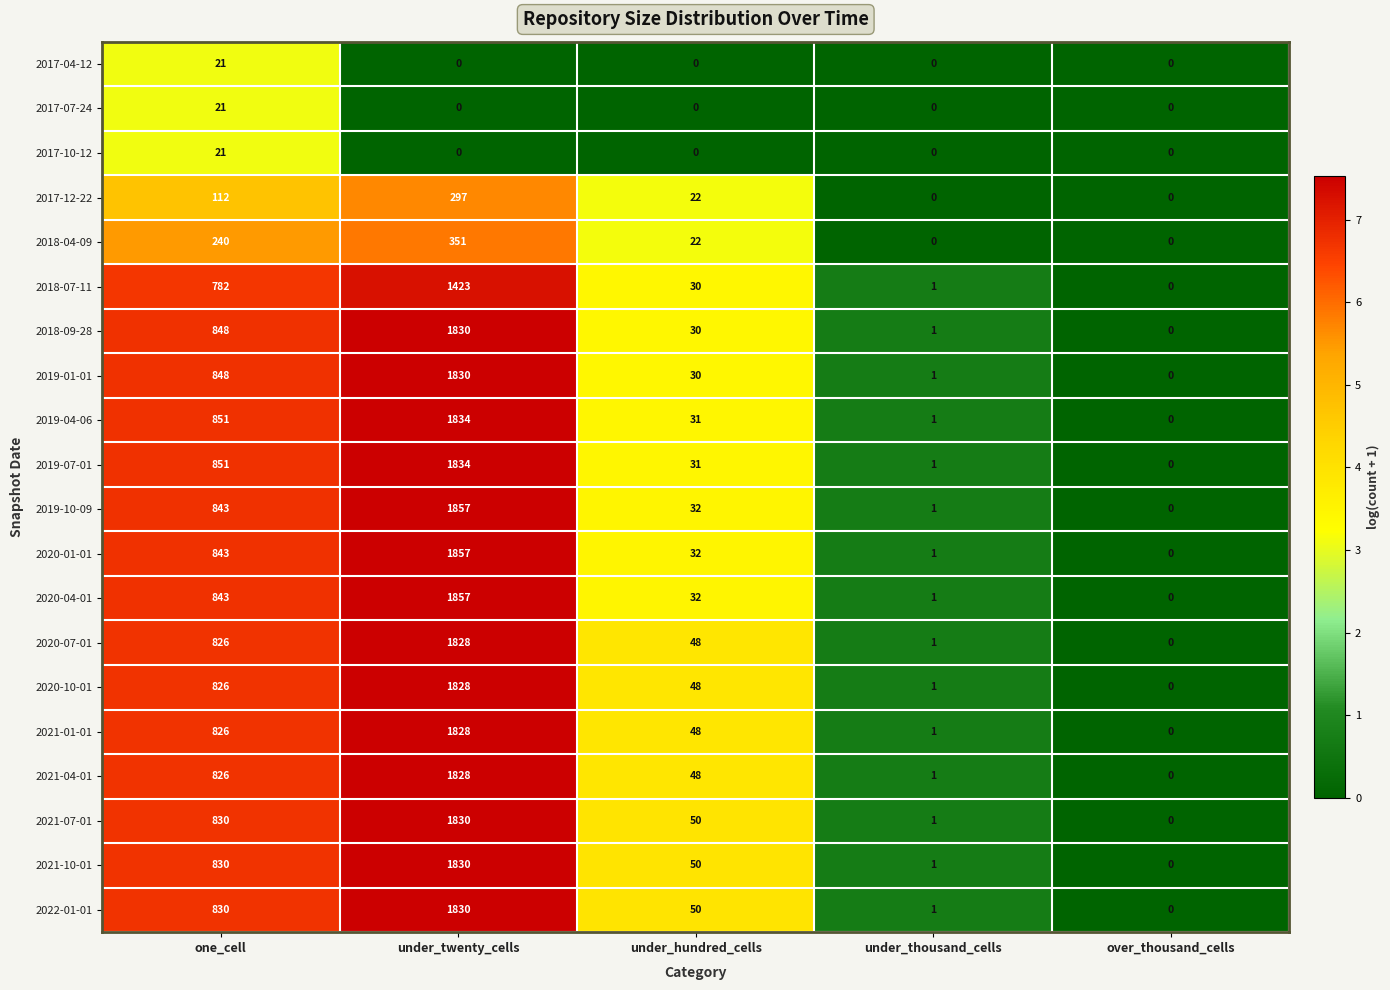

What is the total value across all series at under_thousand_cells?

15